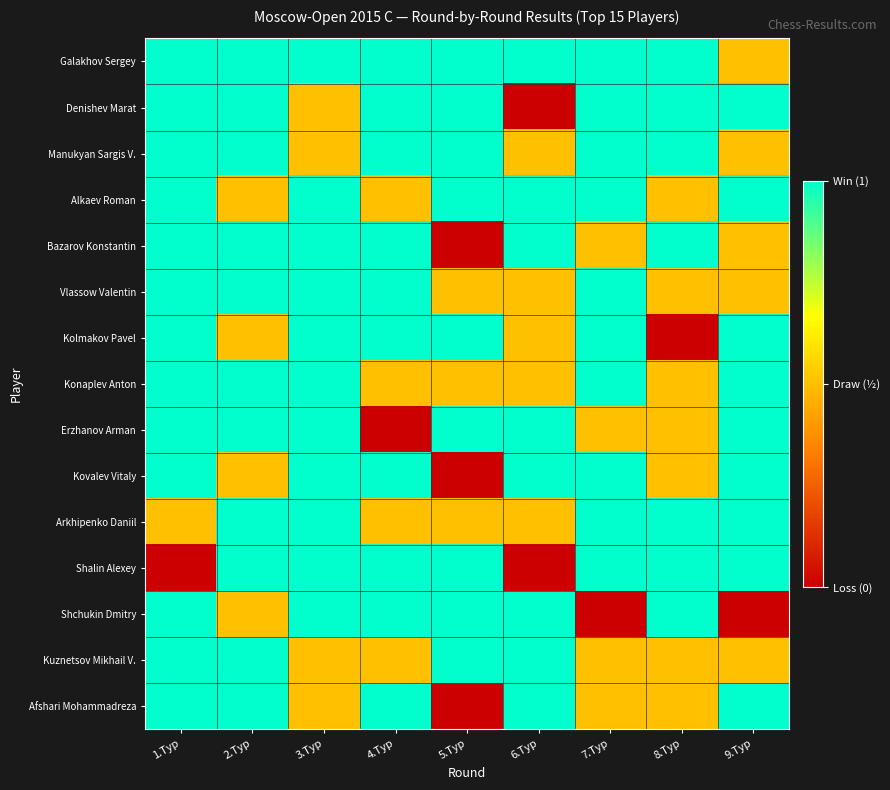

Rank the series at 2.Тур from lowest to highest value.

Alkaev Roman, Kolmakov Pavel, Kovalev Vitaly, Shchukin Dmitry, Galakhov Sergey, Denishev Marat, Manukyan Sargis V., Bazarov Konstantin, Vlassow Valentin, Konaplev Anton, Erzhanov Arman, Arkhipenko Daniil, Shalin Alexey, Kuznetsov Mikhail V., Afshari Mohammadreza